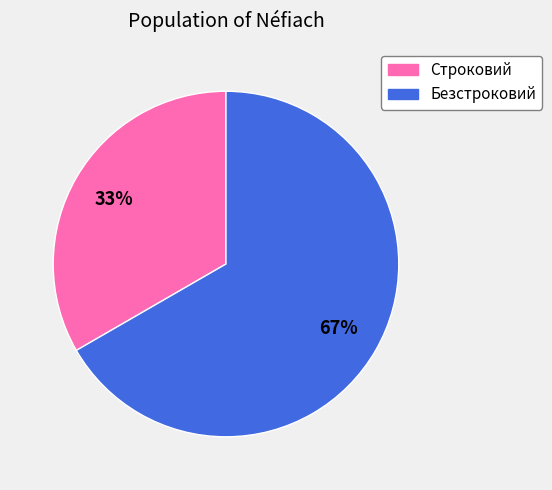

How many slices are in this pie chart?

2